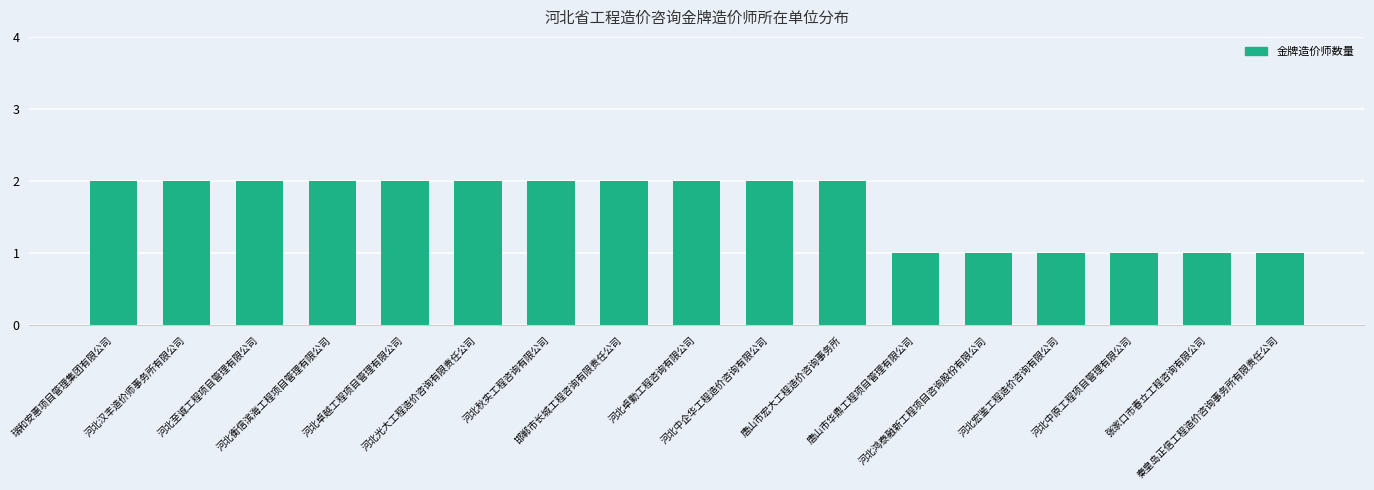

Reading left to right, what are all the values shown in this chart?

2	2	2	2	2	2	2	2	2	2	2	1	1	1	1	1	1